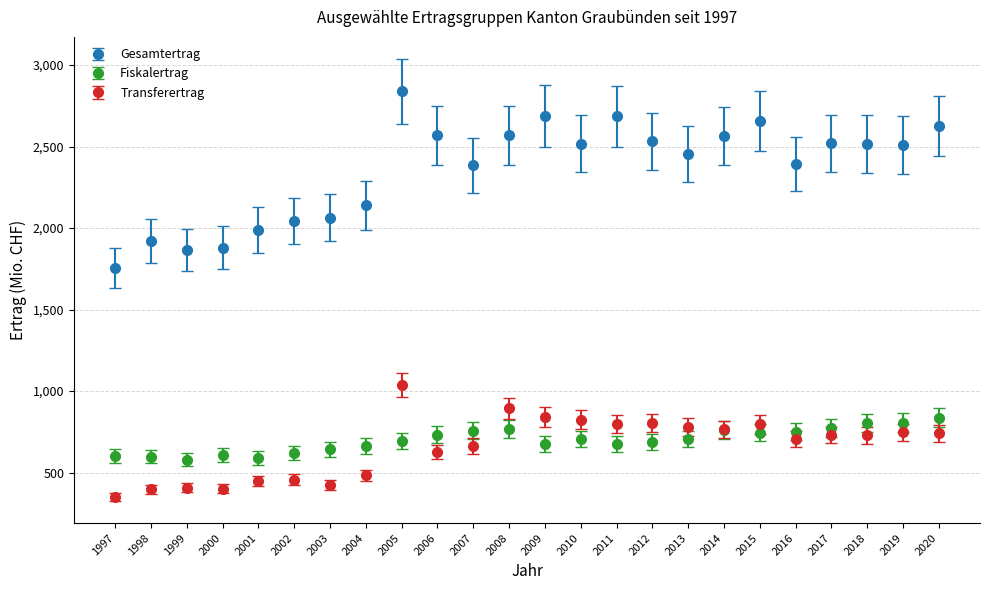

Which series has the largest range (max minus min)?

Gesamtertrag